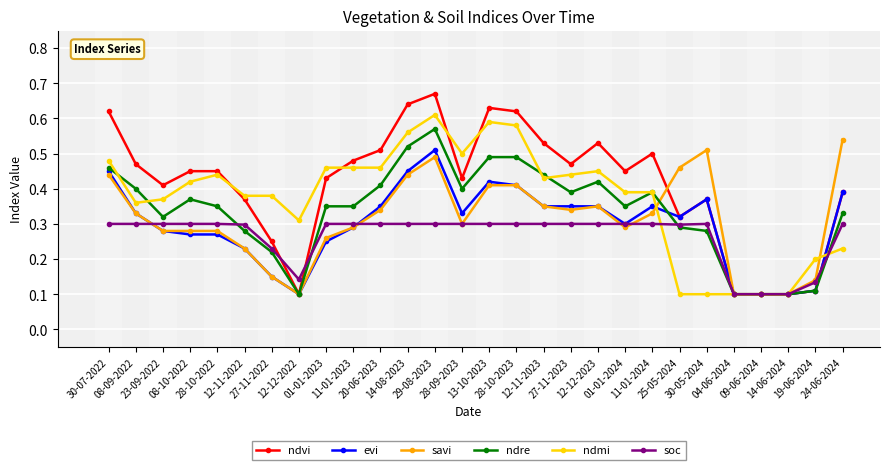

Which series has the widest spread of values?

ndvi